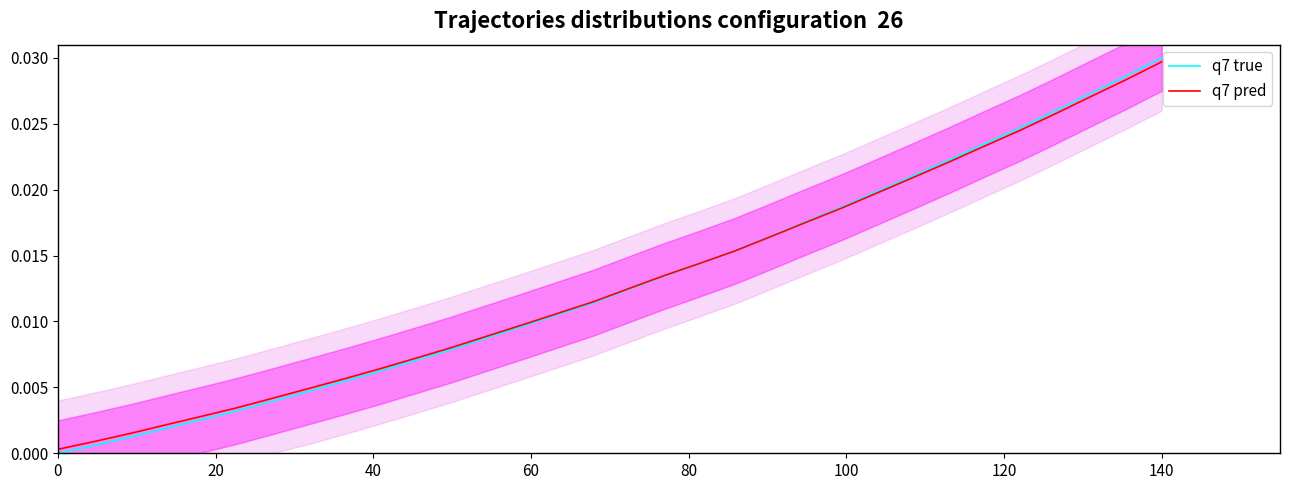

True or false: q7 true has a value of 0.0 at 30.

False